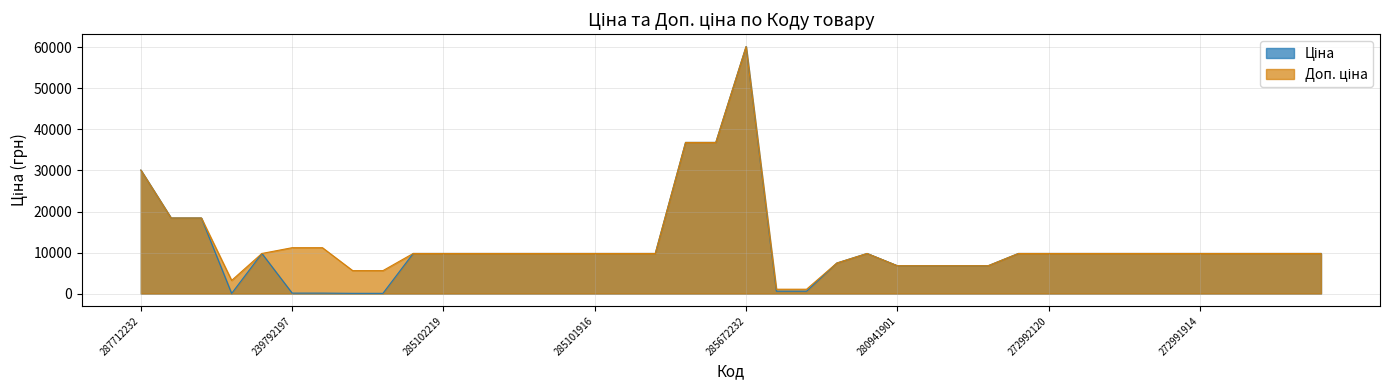

How many data points in Доп. ціна are above 9775?

30